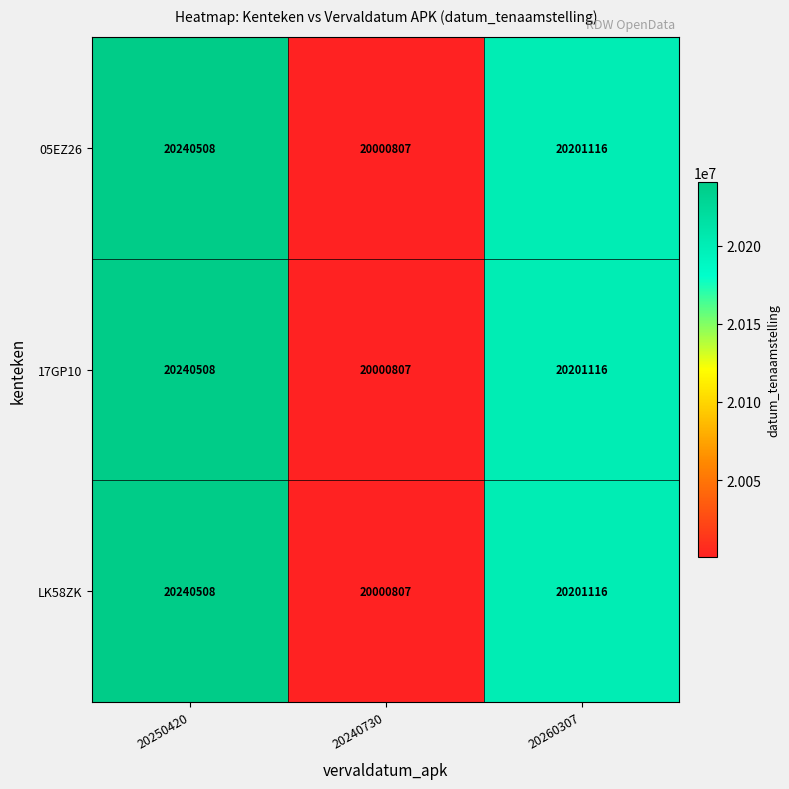

Reading right to left, what are all the values shown in this chart?

05EZ26: 20260307=20201116	20240730=20000807	20250420=20240508
17GP10: 20260307=20201116	20240730=20000807	20250420=20240508
LK58ZK: 20260307=20201116	20240730=20000807	20250420=20240508